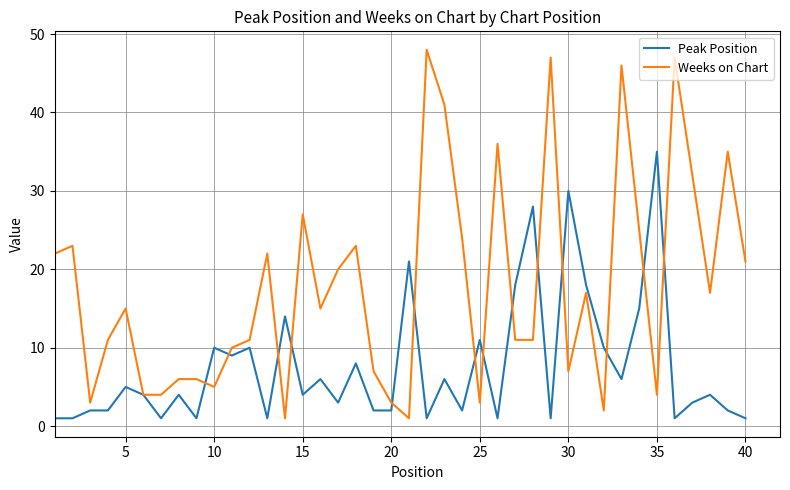

Rank the series by their maximum value, from highest to lowest.

Weeks on Chart, Peak Position